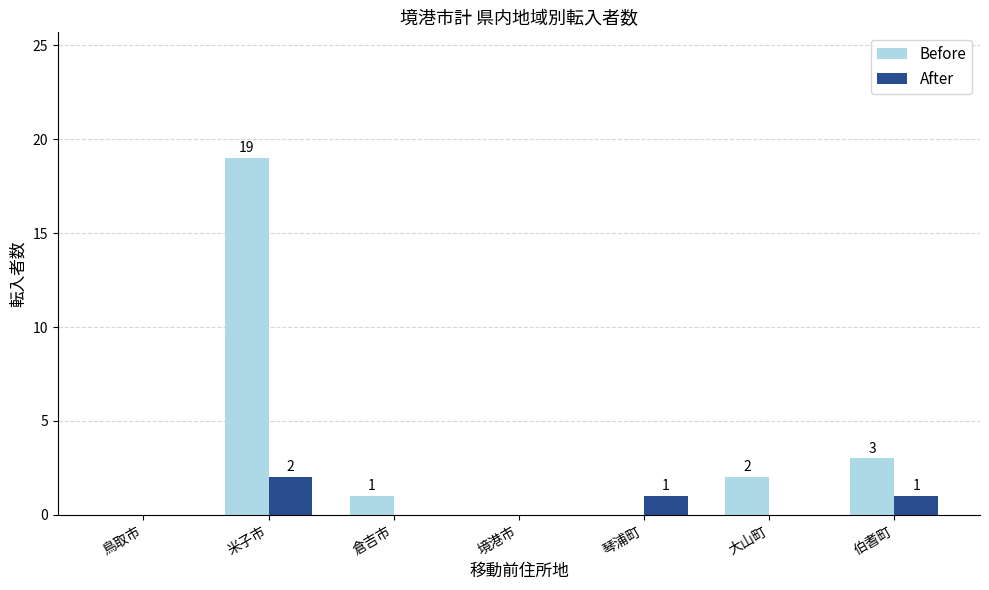

The Before series shows 0 at 境港市. True or false?

True